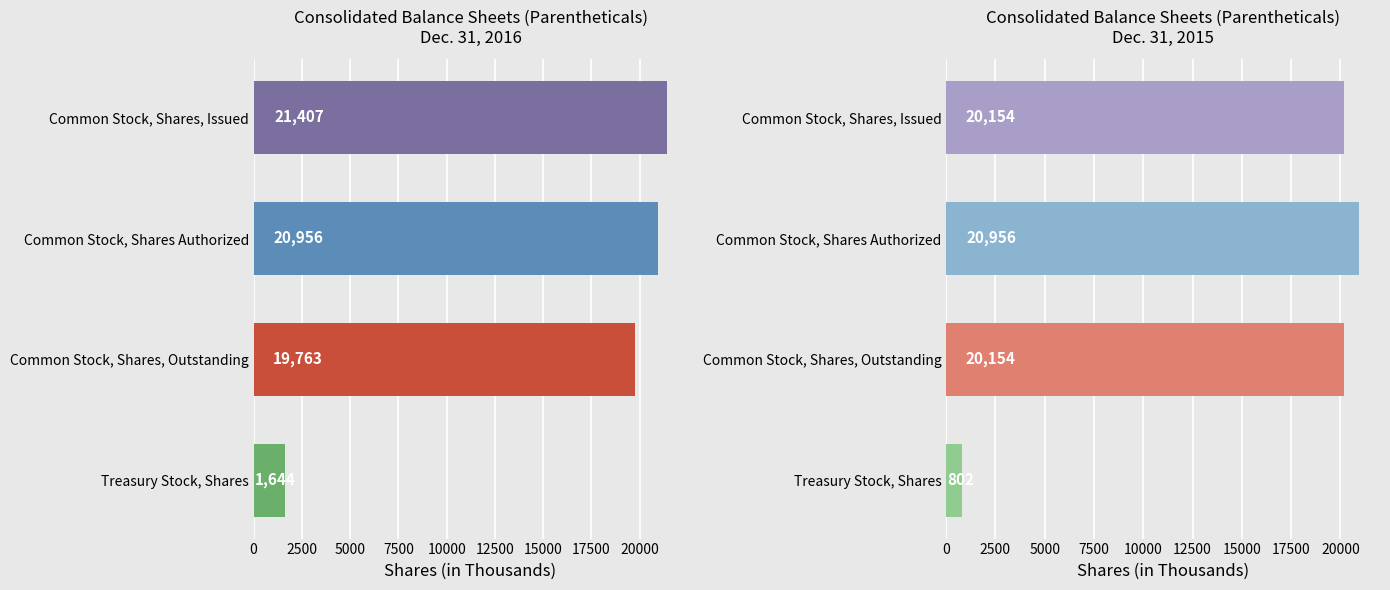

How many values in the Dec. 31, 2015 series exceed 20154?

1